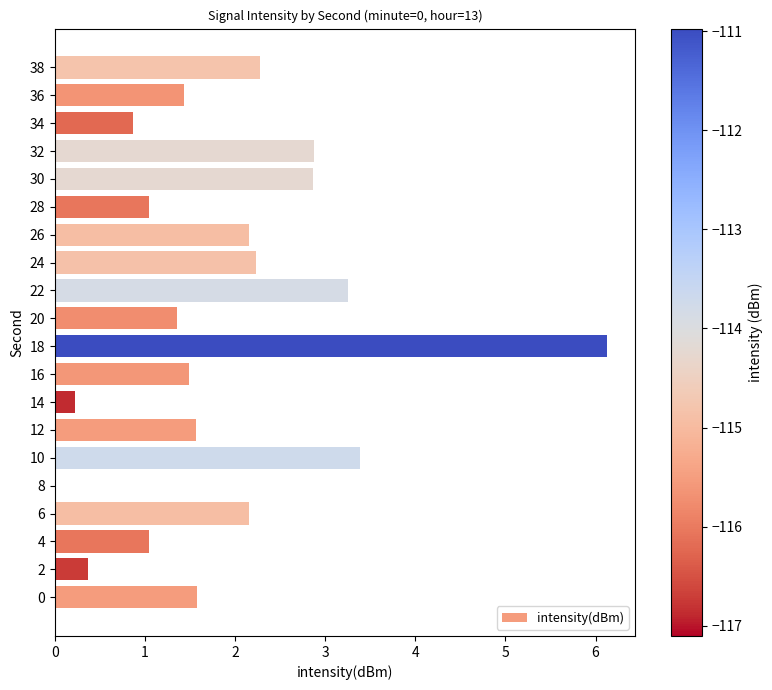

Which has a higher value, 12 or 30?

30